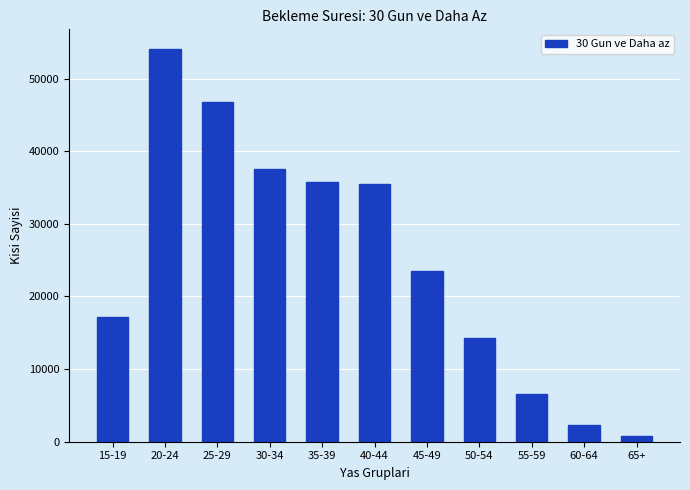

Reading left to right, extract all data points from this chart.

15-19=17163	20-24=54065	25-29=46735	30-34=37505	35-39=35820	40-44=35470	45-49=23543	50-54=14249	55-59=6591	60-64=2329	65+=801